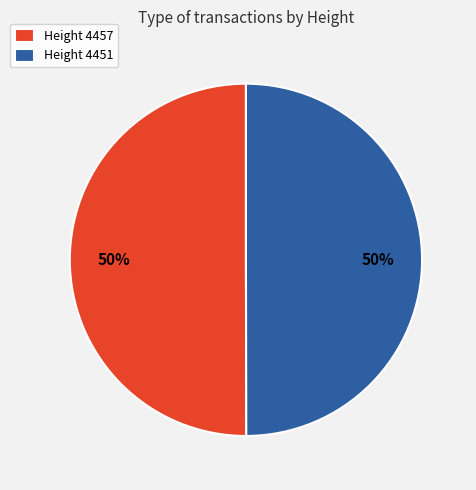

How many segments does this pie chart have?

2